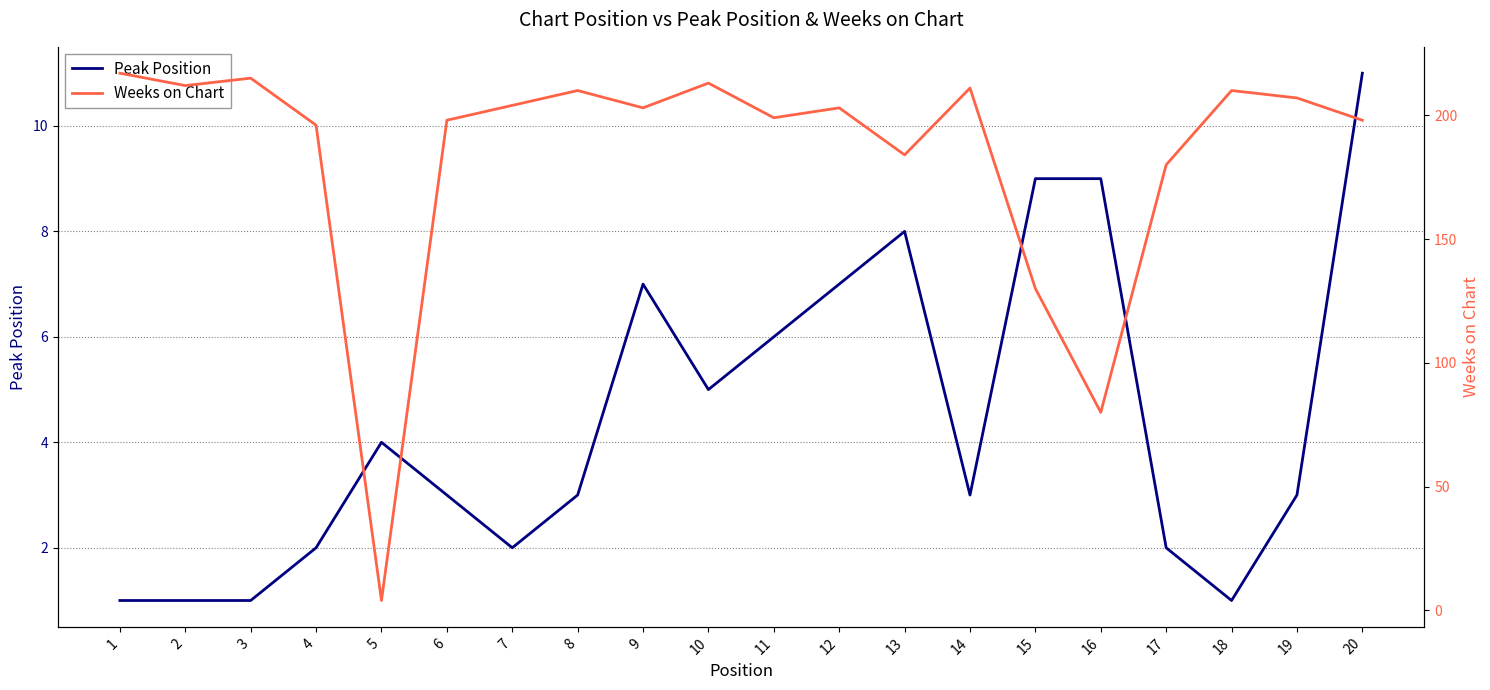

What is the approximate value of Weeks on Chart at 4, to the nearest 10?

200